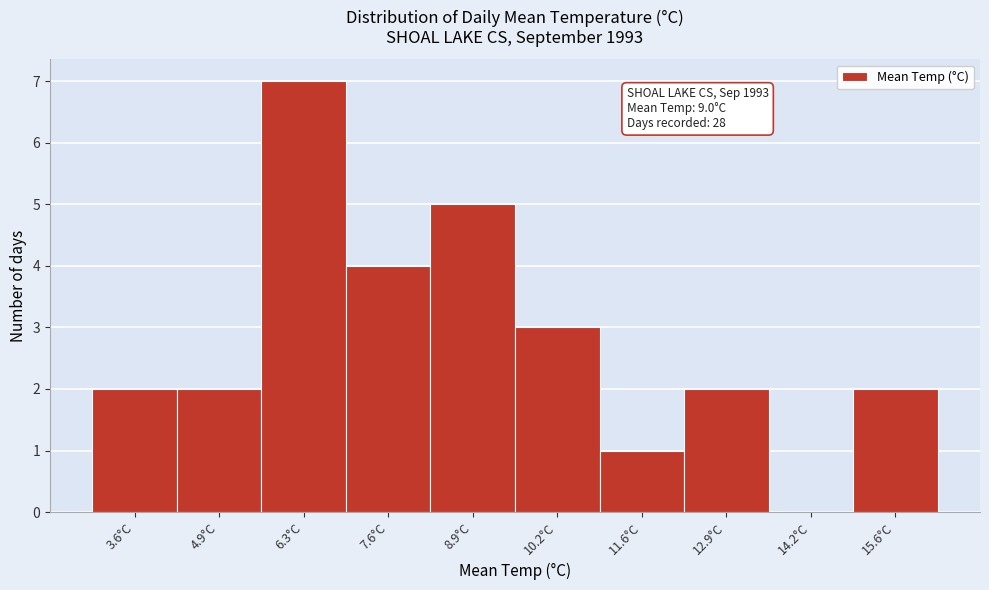

Reading left to right, transcribe all the data shown in this chart.

3.6°C=2	4.9°C=2	6.3°C=7	7.6°C=4	8.9°C=5	10.2°C=3	11.6°C=1	12.9°C=2	14.2°C=0	15.6°C=2